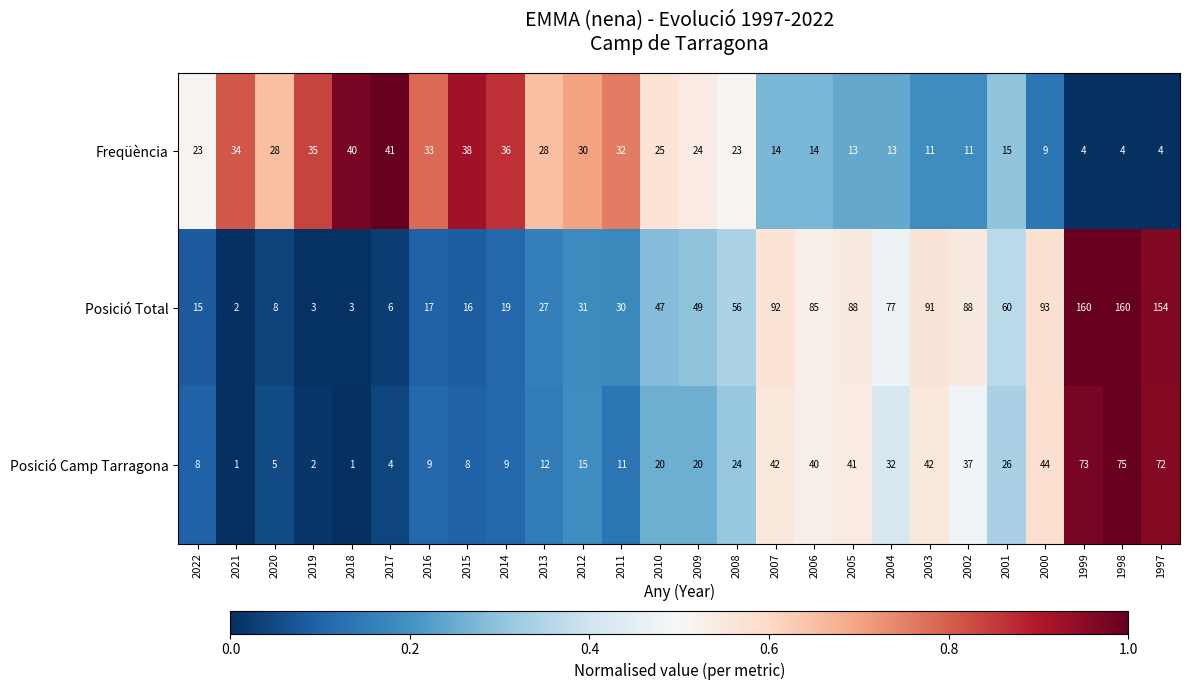

Rank the series by their maximum value, from highest to lowest.

Posició Total, Posició Camp Tarragona, Freqüència